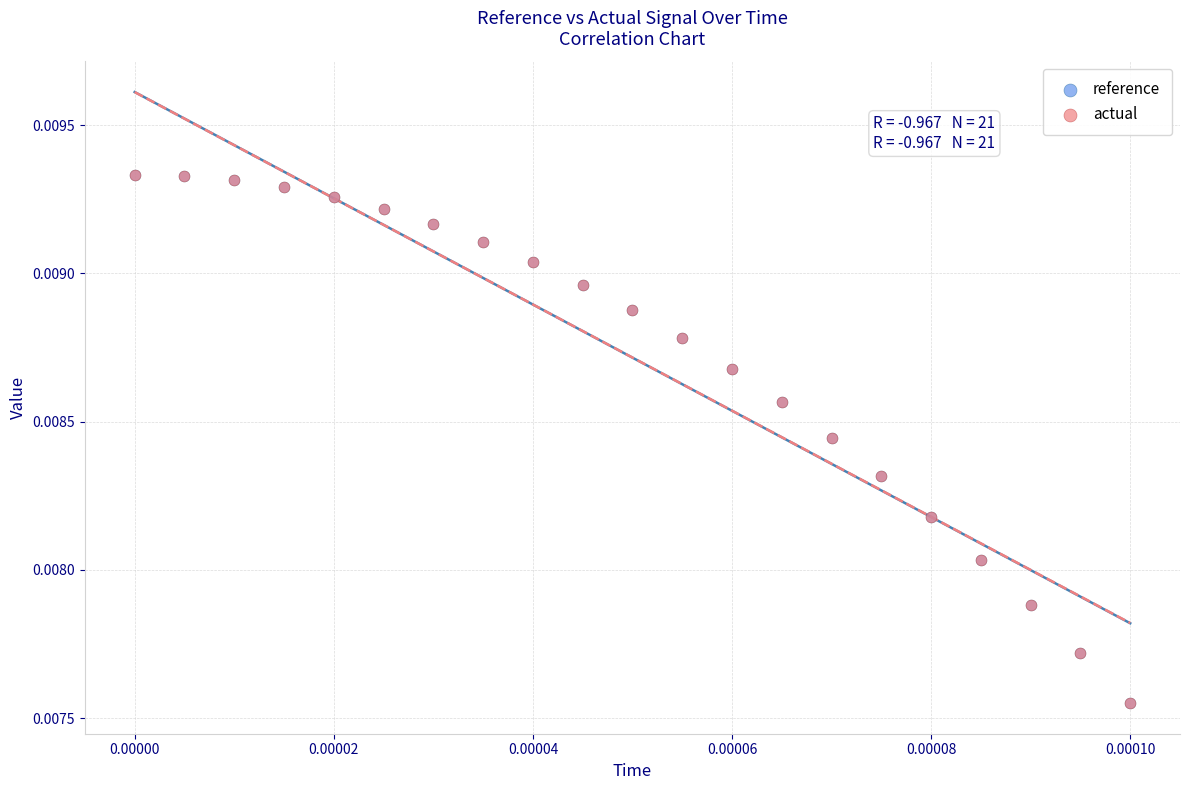

What are all the series names shown in the legend?

reference, actual